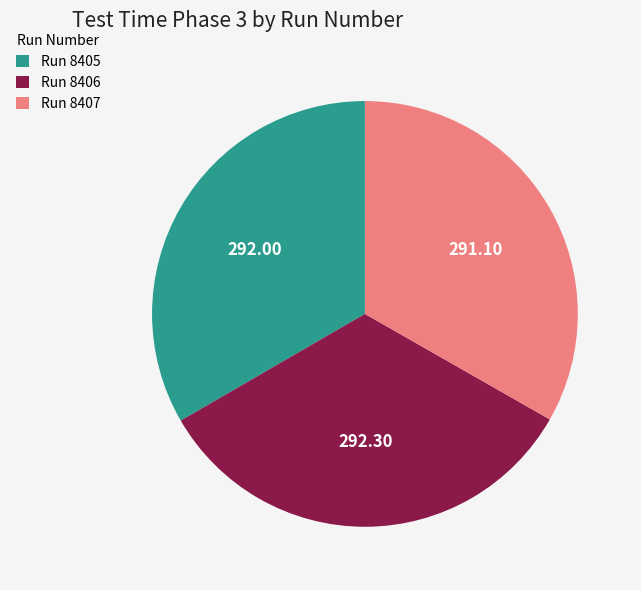

Does any single category account for the majority?

No